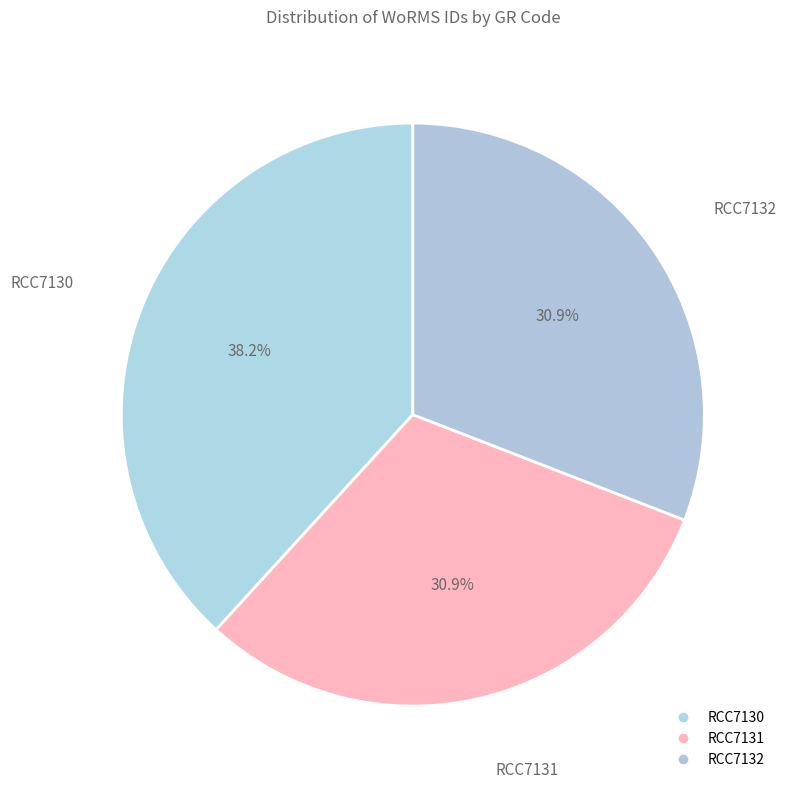

Which has a higher value, RCC7132 or RCC7130?

RCC7130